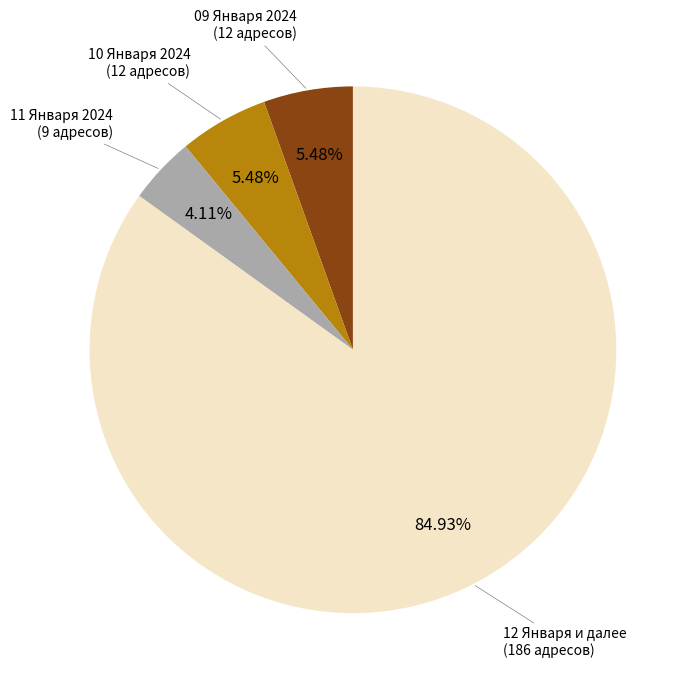

Which category has the biggest portion of the pie?

12 Января и далее (186 адресов)